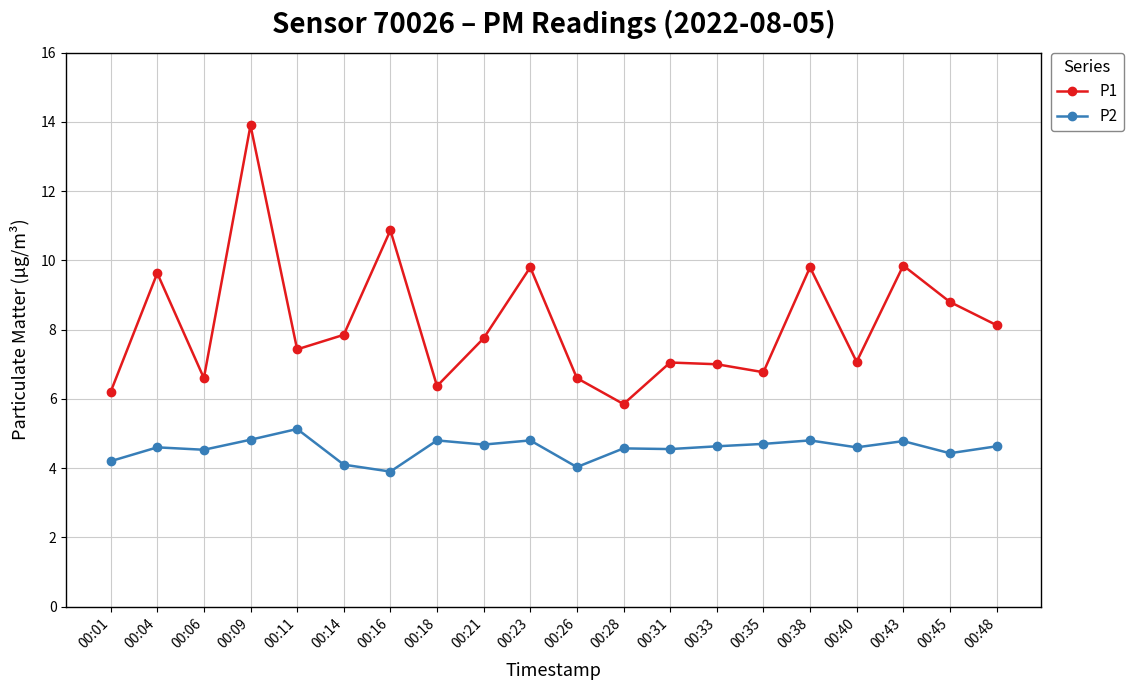

At which label does P1 first exceed 7?

00:04